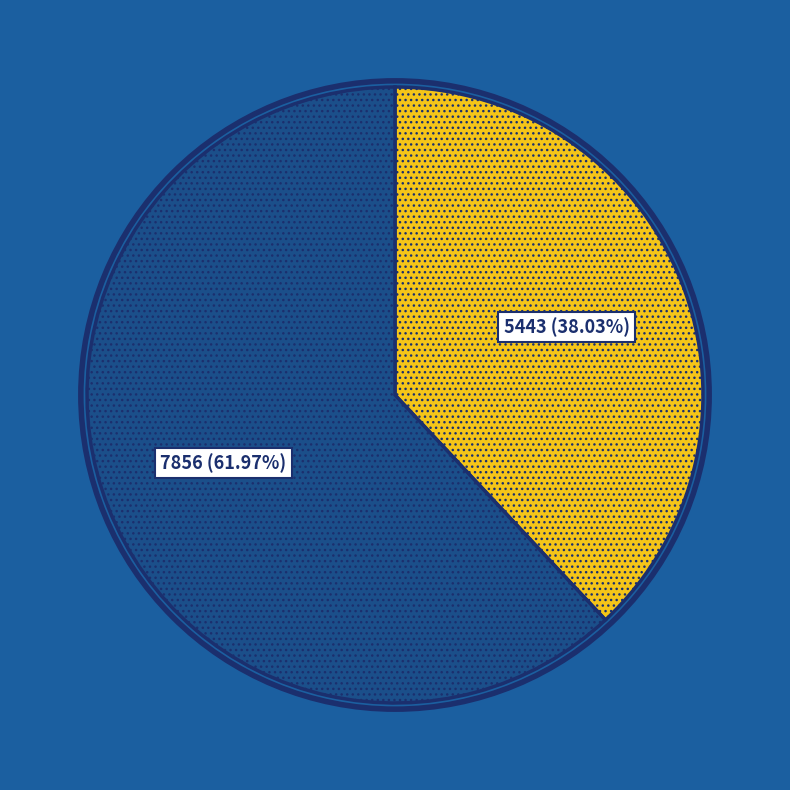

Does 5443 account for over 50% of the chart?

No